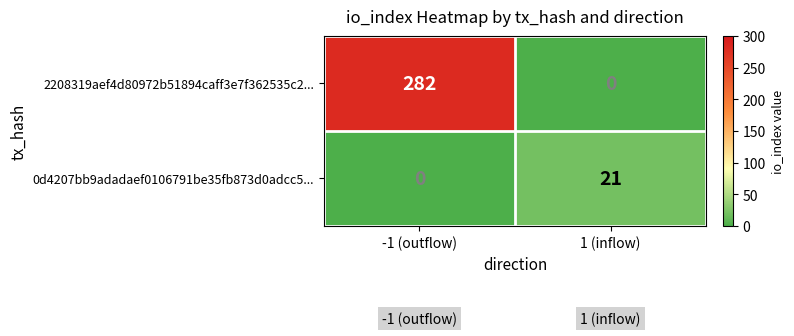

What is the sum of all 2208319aef4d80972b51894caff3e7f362535c2... values?

282